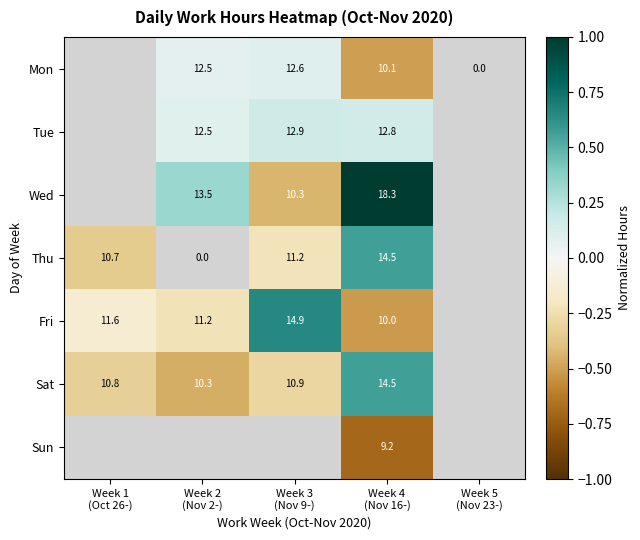

Is it true that Fri equals -0.1 at Week 4 (Nov 16-)?

False